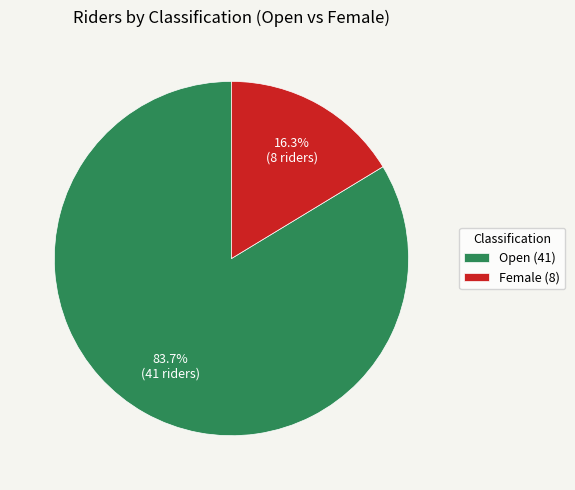

What is the ratio of the value at Open (41) to the value at Female (8)?

5.1